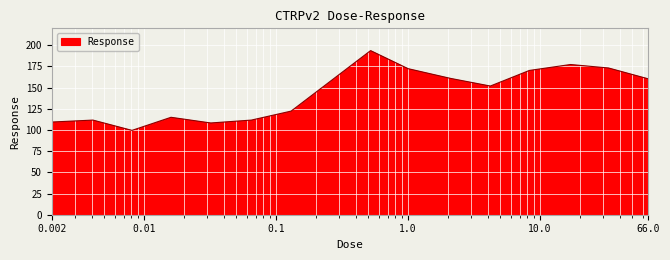

What is the difference between the maximum and minimum values?

94.1